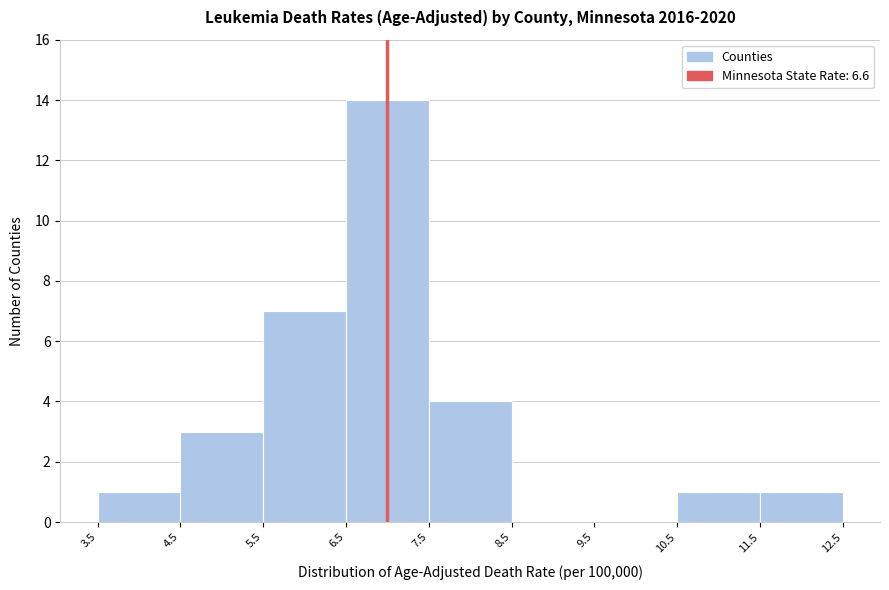

Reading left to right, list every bar in this chart as the range it spans on the x-axis followed by its height. The values are not printed on the chart, so give them approximately, as read against the axis.

3.5 to 4.5: 1
4.5 to 5.5: 3
5.5 to 6.5: 7
6.5 to 7.5: 14
7.5 to 8.5: 4
8.5 to 9.5: 0
9.5 to 10.5: 0
10.5 to 11.5: 1
11.5 to 12.5: 1